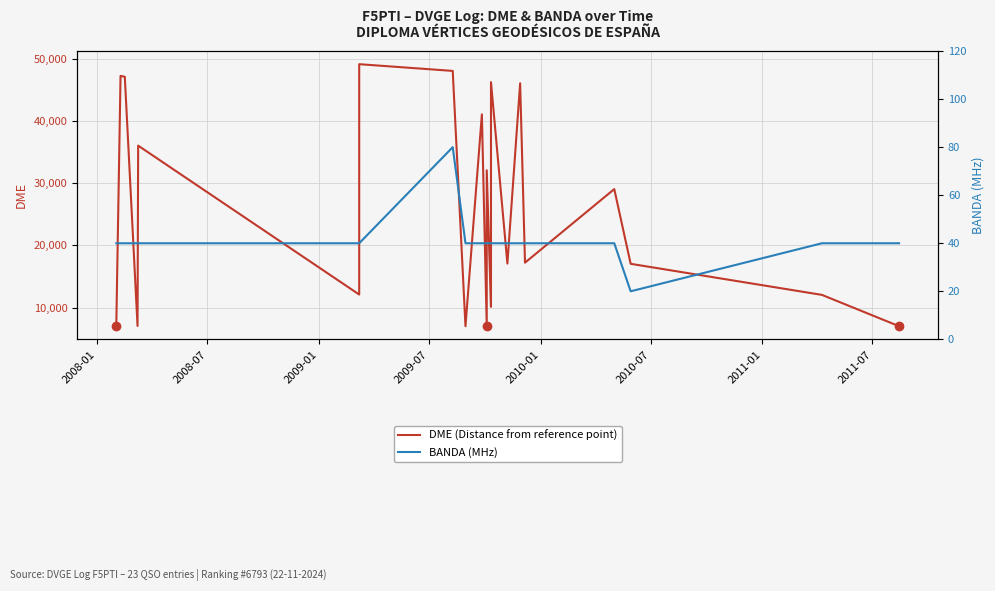

What is the minimum value for BANDA (MHz)?

20